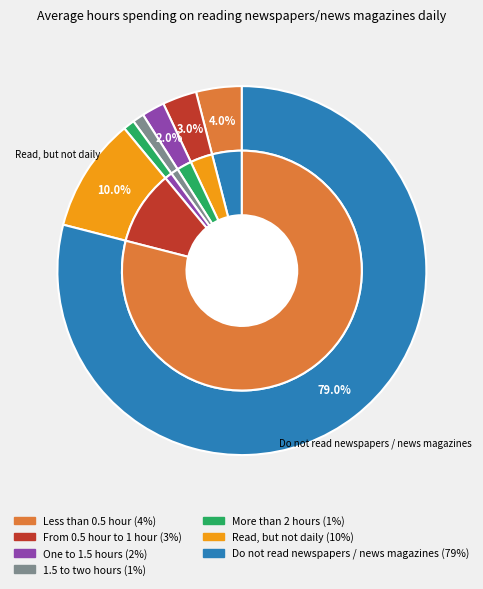

To the nearest percent, what is the combined percentage of Read, but not daily and More than 2 hours?

11%